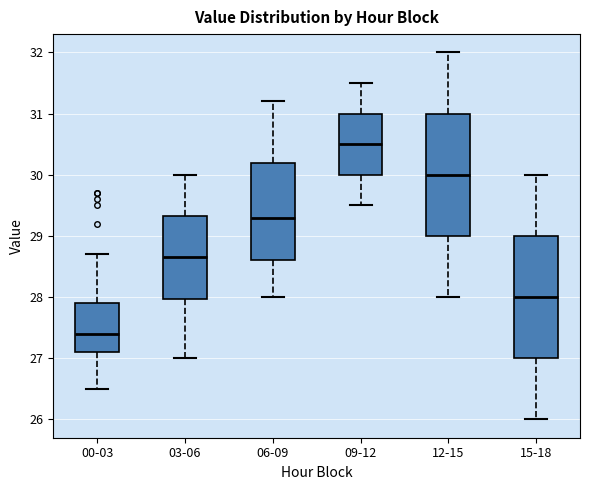

Which box has the lowest median line?

00-03